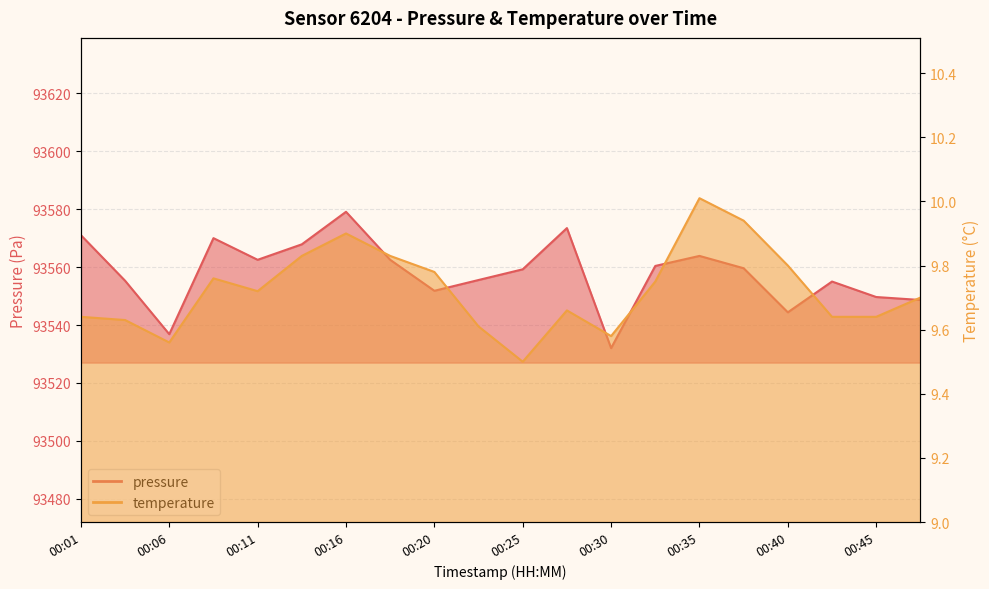

What are all the series names shown in the legend?

pressure, temperature